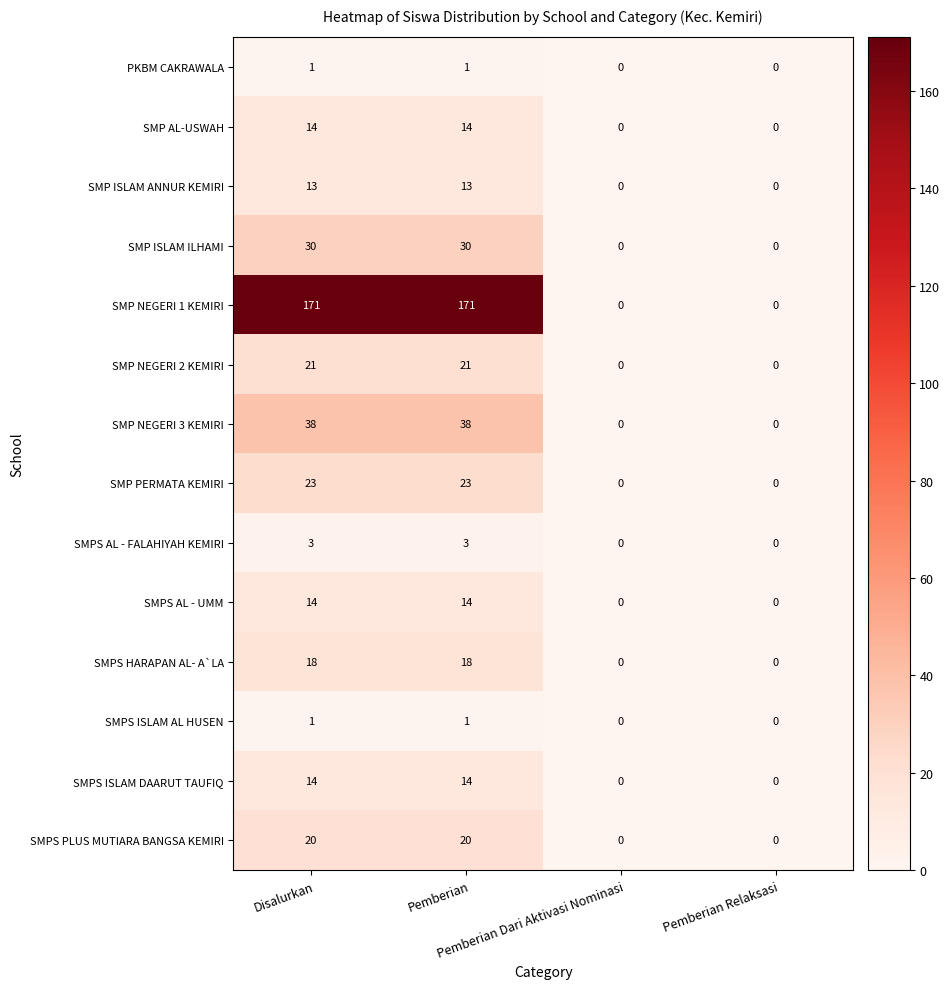

Which series has the largest total across all categories?

SMP NEGERI 1 KEMIRI